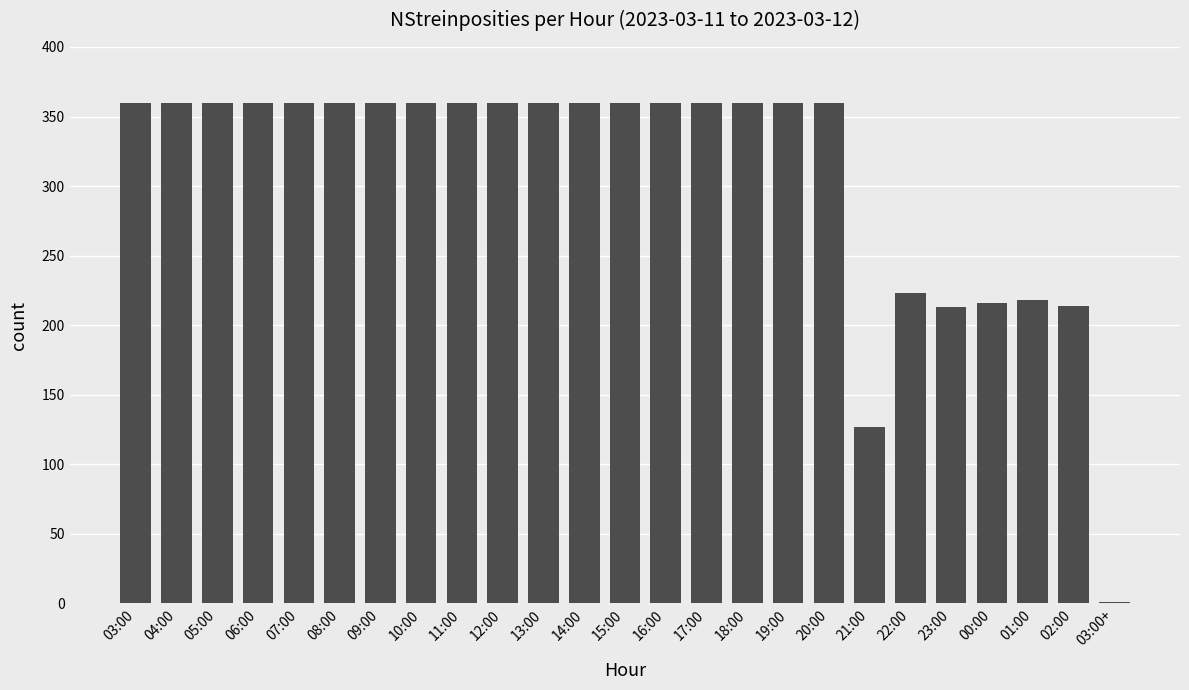

What is the greatest value displayed?

360